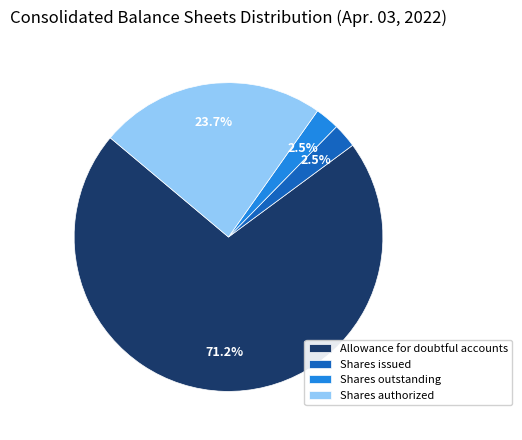

Which slice is the largest?

Allowance for doubtful accounts